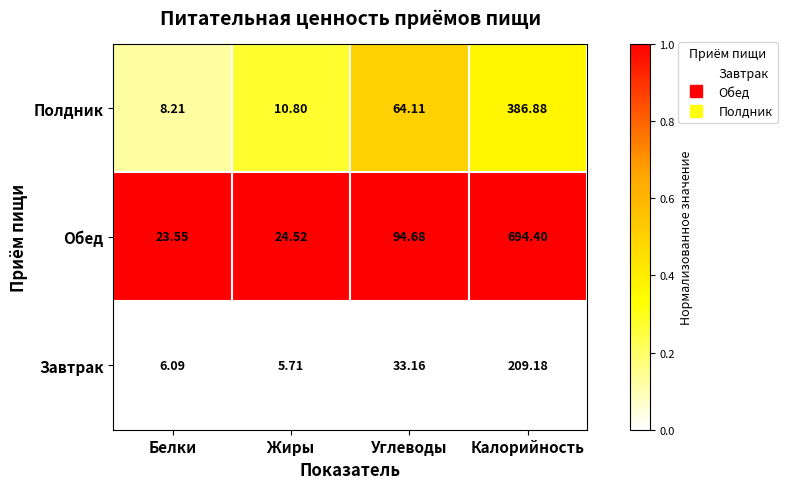

Which series changed the most between Углеводы and Калорийность?

Обед